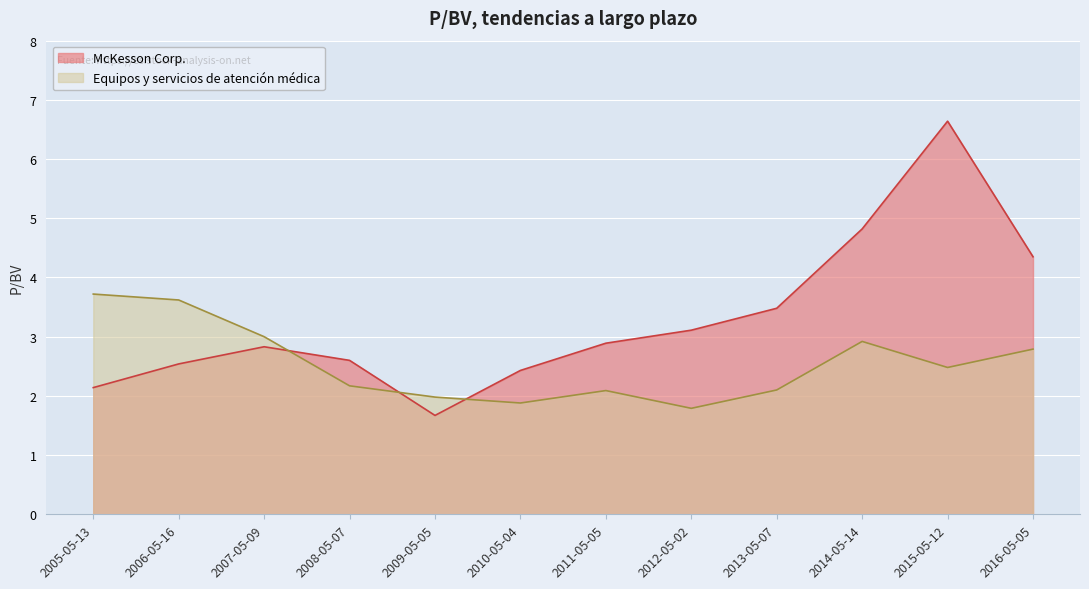

Rank the series by their maximum value, from highest to lowest.

McKesson Corp., Equipos y servicios de atención médica